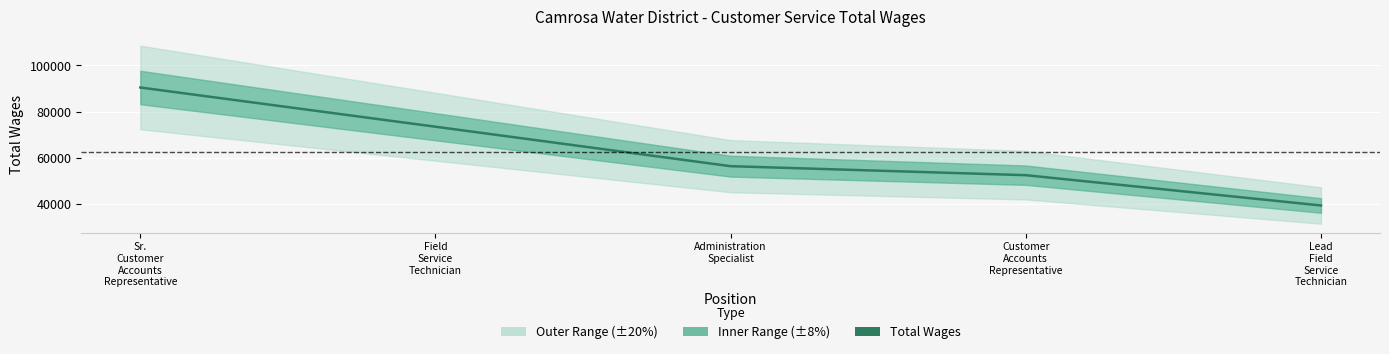

Is this an area chart (filled region under the line)?

No